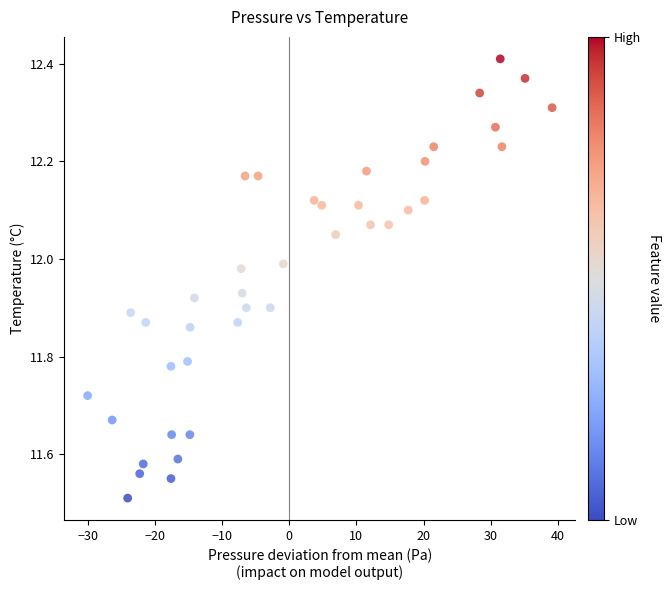

What is the range of Y values (max minus min)?

0.9